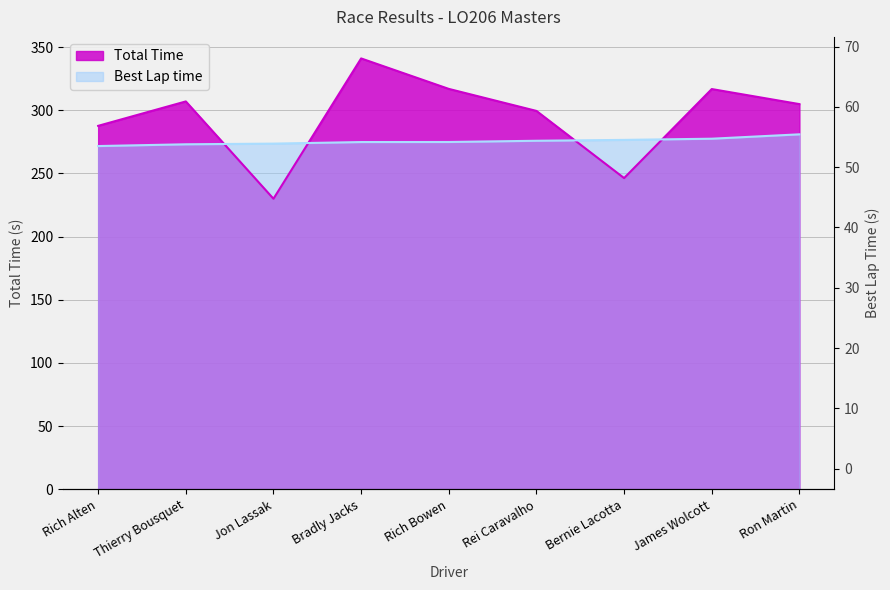

Reading left to right, extract all data points from this chart.

Best Lap time: 271.6	273.0	273.5	274.8	274.8	275.8	276.5	277.4	280.9
Total Time: 287.6	306.9	229.9	341.0	316.8	299.4	246.3	316.7	304.8